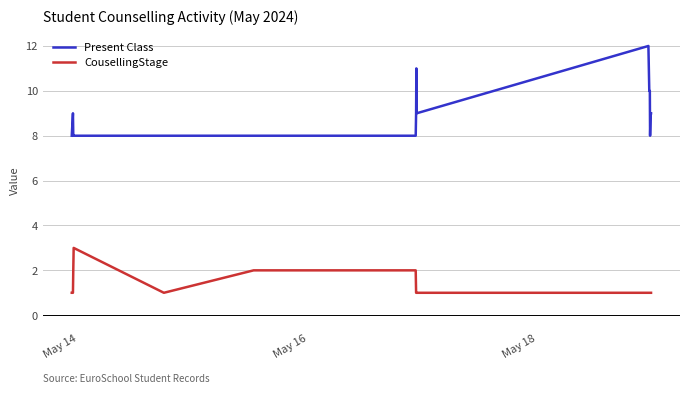

True or false: Present Class and CousellingStage intersect in this chart.

False